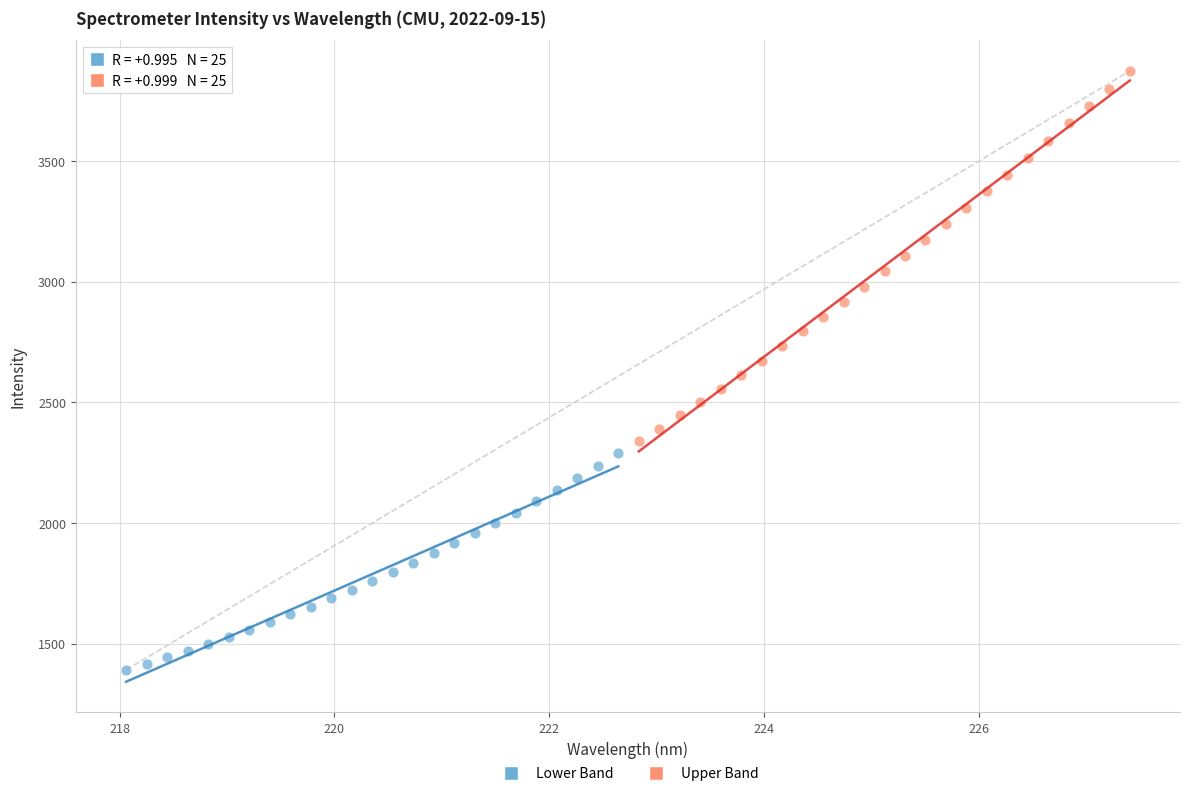

Which series reaches the minimum Y coordinate?

Lower Band